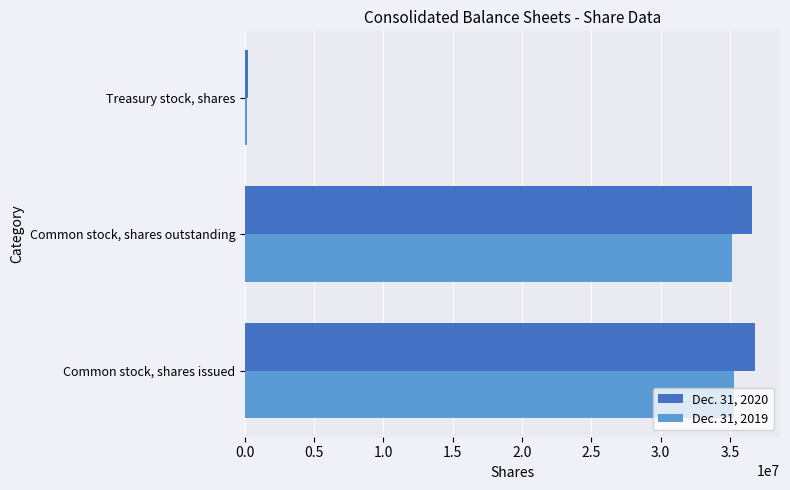

Which series has the largest range (max minus min)?

Dec. 31, 2020